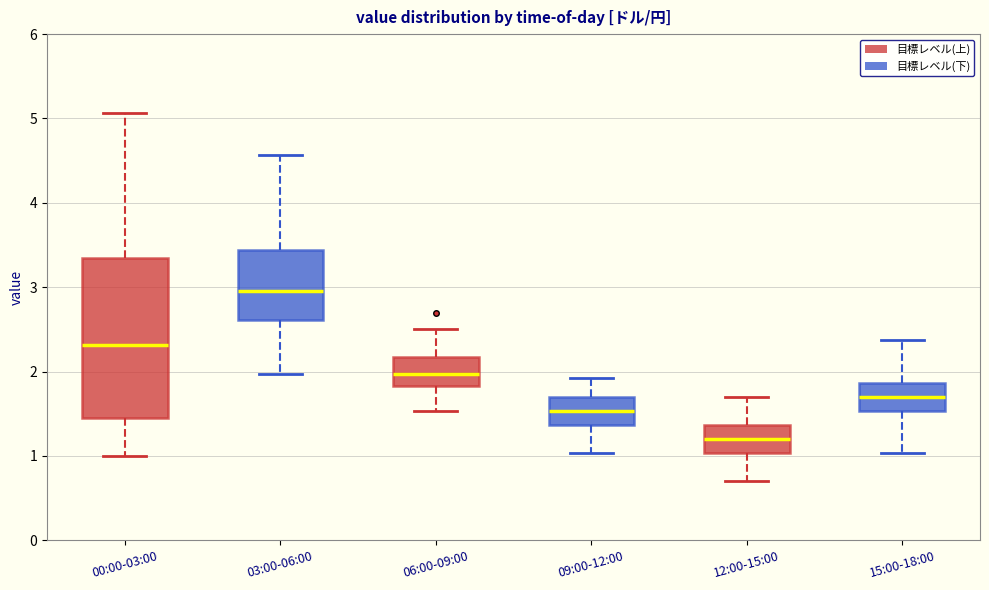

Which box's median line is the lowest?

12:00-15:00